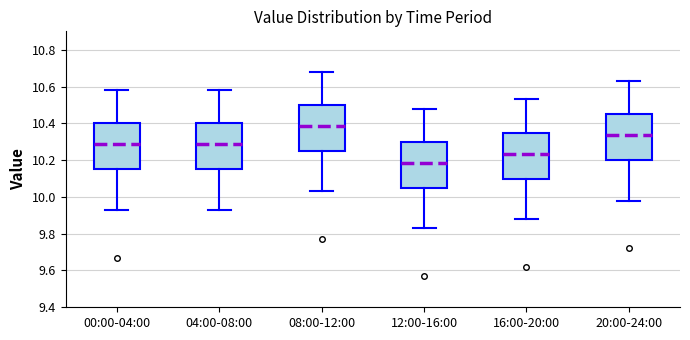

Reading left to right, read every box against the y-axis: the position of its median line, the range the box covers, and the ends of its whiskers. The values are not printed on the chart, so give them approximately, as read against the axis.

00:00-04:00: median 10.28, box 10.16 to 10.40, whiskers 9.94 to 10.58
04:00-08:00: median 10.28, box 10.16 to 10.40, whiskers 9.94 to 10.58
08:00-12:00: median 10.38, box 10.26 to 10.50, whiskers 10.04 to 10.68
12:00-16:00: median 10.18, box 10.06 to 10.30, whiskers 9.84 to 10.48
16:00-20:00: median 10.24, box 10.10 to 10.36, whiskers 9.88 to 10.54
20:00-24:00: median 10.34, box 10.20 to 10.46, whiskers 9.98 to 10.64